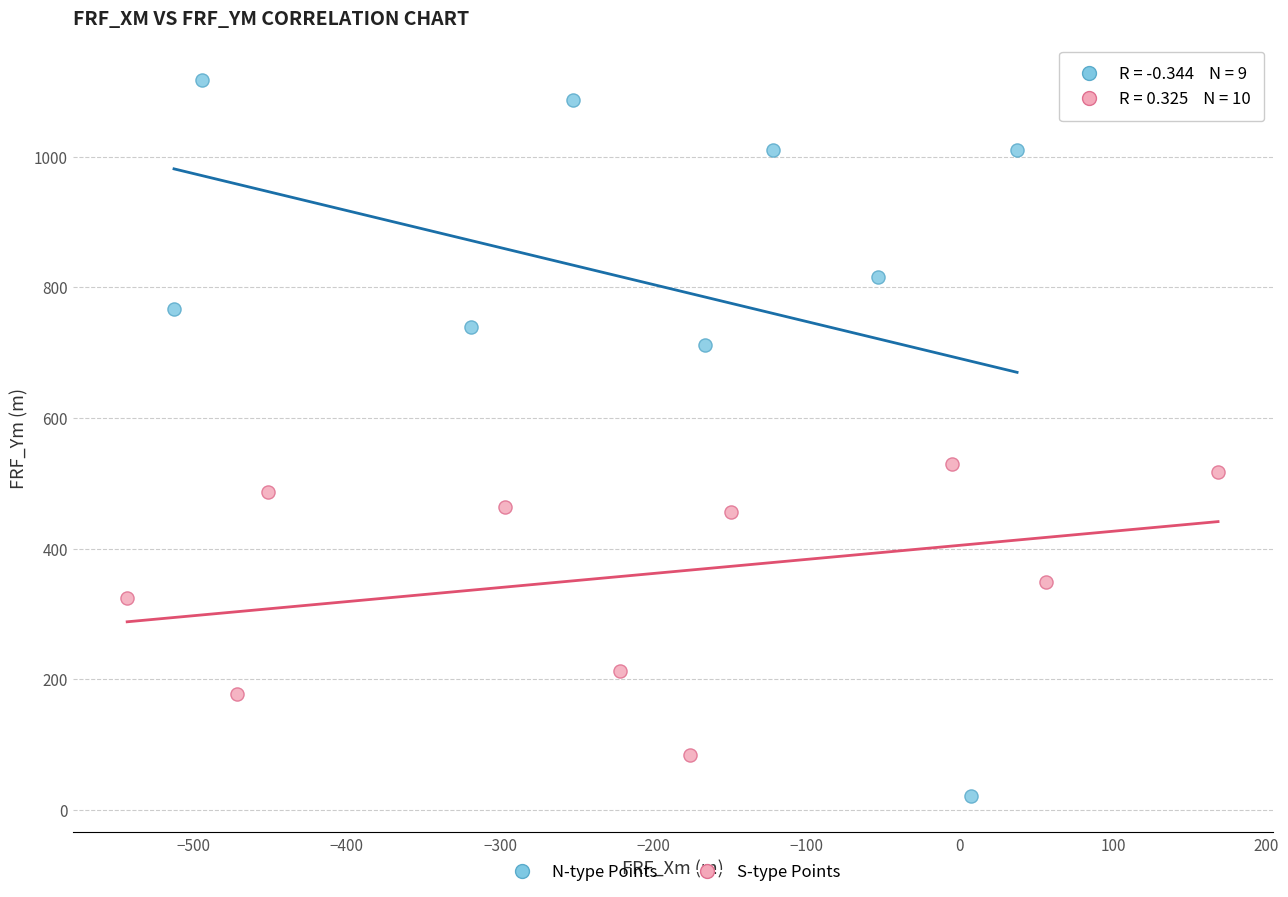

Which series contains the highest Y value?

N-type Points